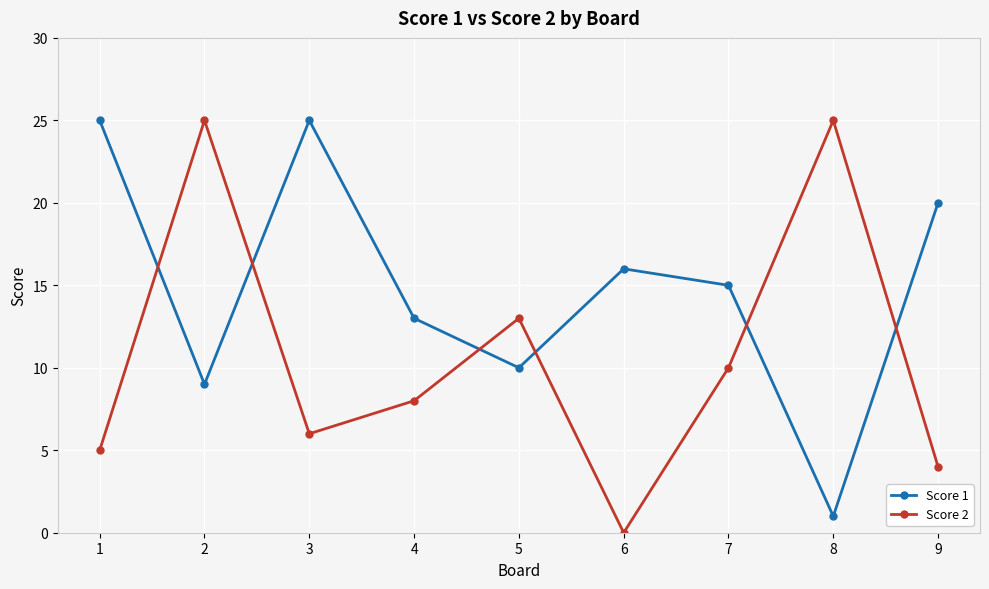

At which category does Score 1 reach its first local peak?

3